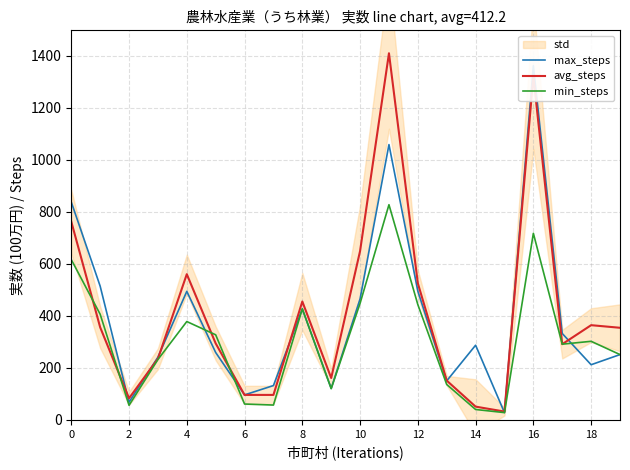

The value of min_steps at 10 is 448. True or false?

True